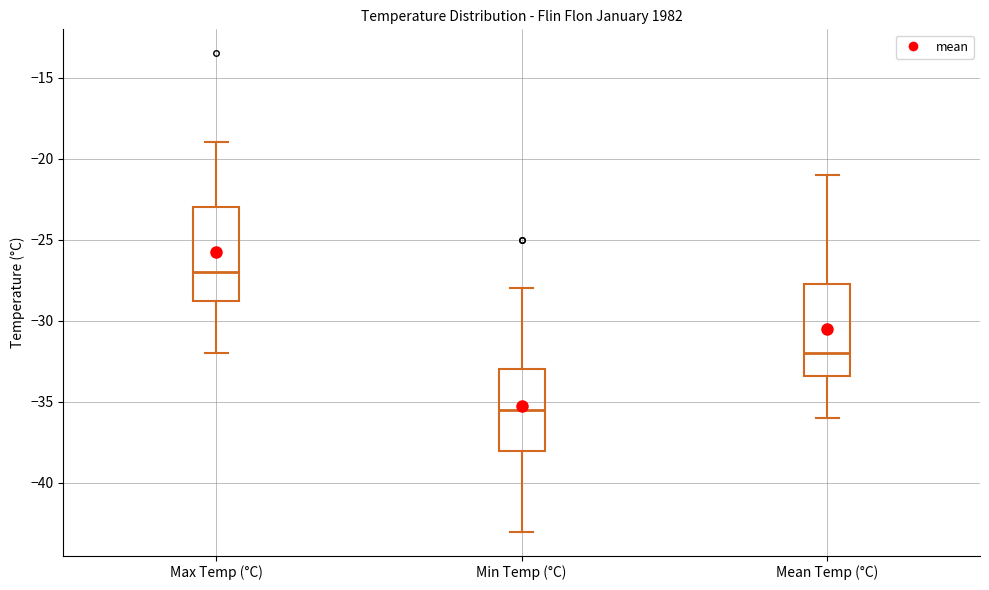

Reading left to right, read every box against the y-axis: the position of its median line, the range the box covers, and the ends of its whiskers. The values are not printed on the chart, so give them approximately, as read against the axis.

Max Temp (°C): median -27.0, box -28.5 to -23.0, whiskers -32.0 to -19.0
Min Temp (°C): median -35.5, box -38.0 to -33.0, whiskers -43.0 to -28.0
Mean Temp (°C): median -32.0, box -33.5 to -27.5, whiskers -36.0 to -21.0